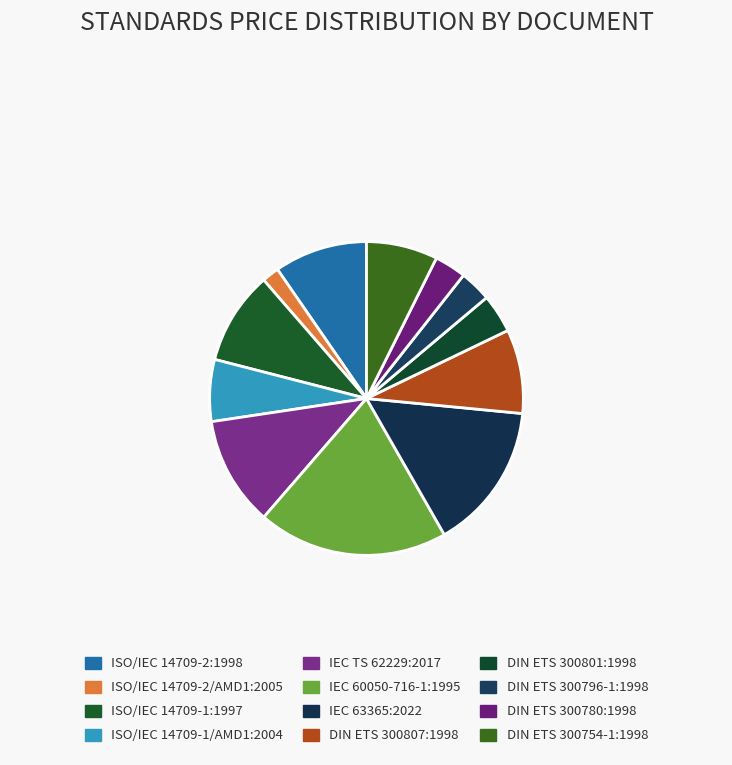

To the nearest percent, what is the difference between the largest and smallest slice percentages?

18%